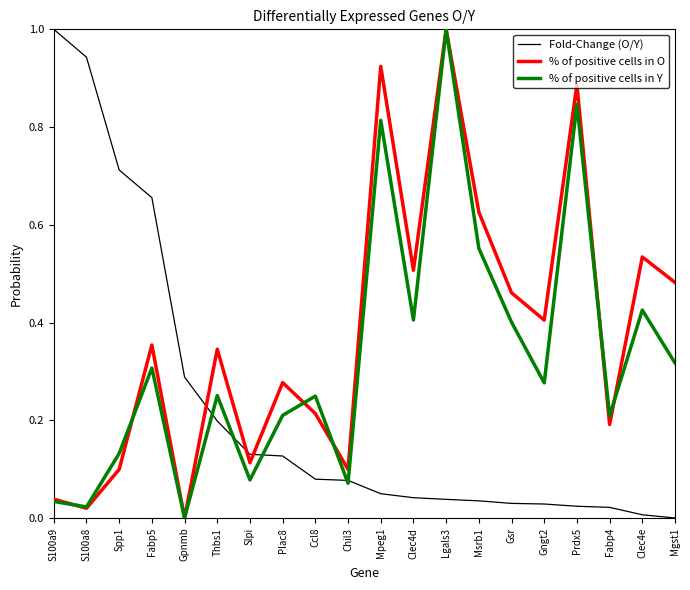

After their last crossing, which series has the higher values: % of positive cells in O or Fold-Change (O/Y)?

% of positive cells in O